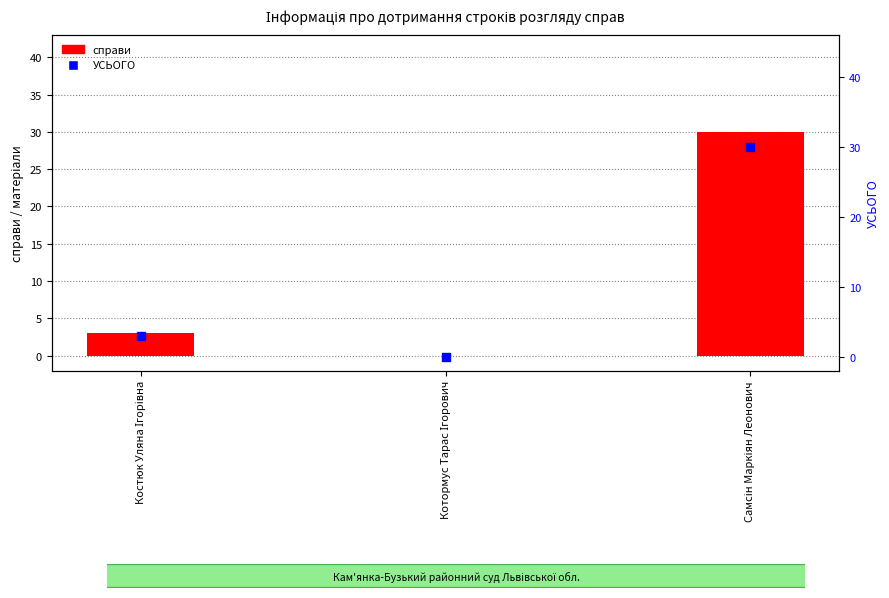

What are all the series names shown in the legend?

справи, УСЬОГО